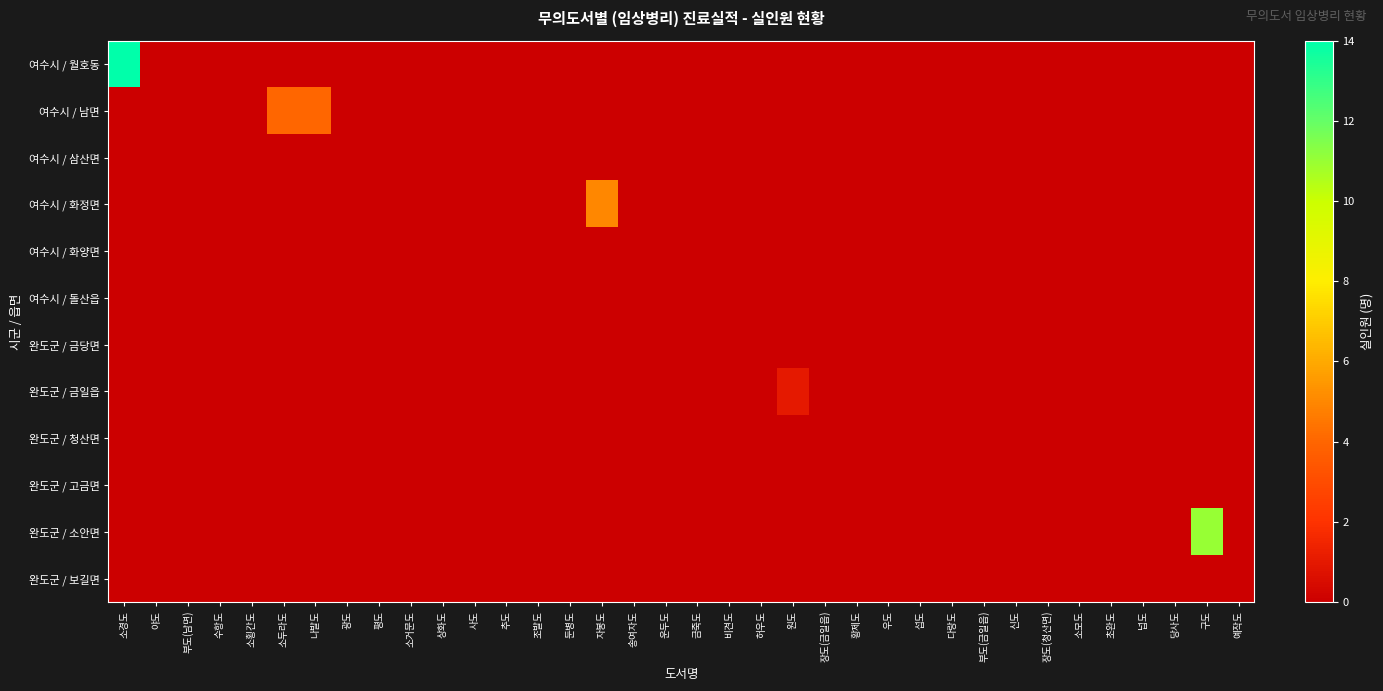

At which category is the sum across all series the highest?

소경도